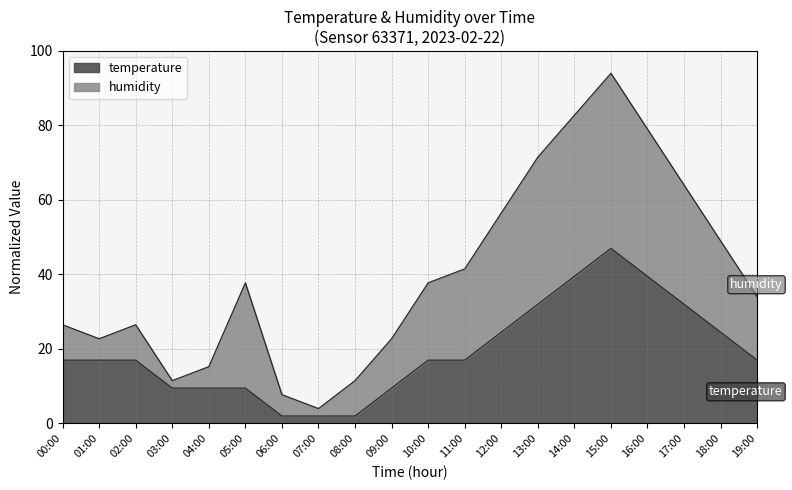

True or false: the data has more than 1 interior local peaks.

False